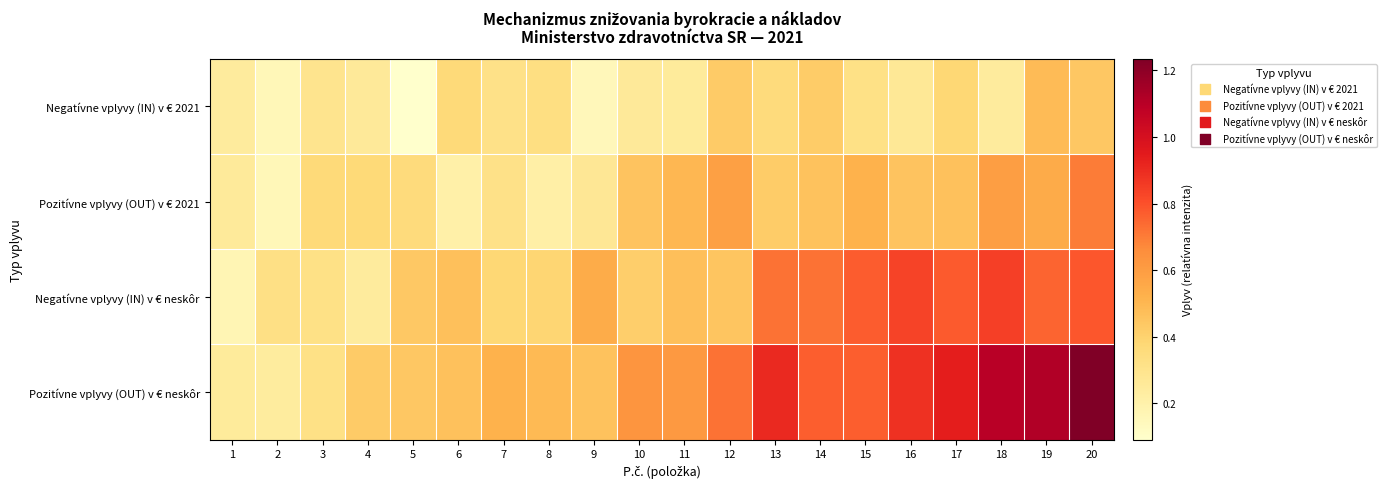

What is the minimum value shown in the chart?

0.1